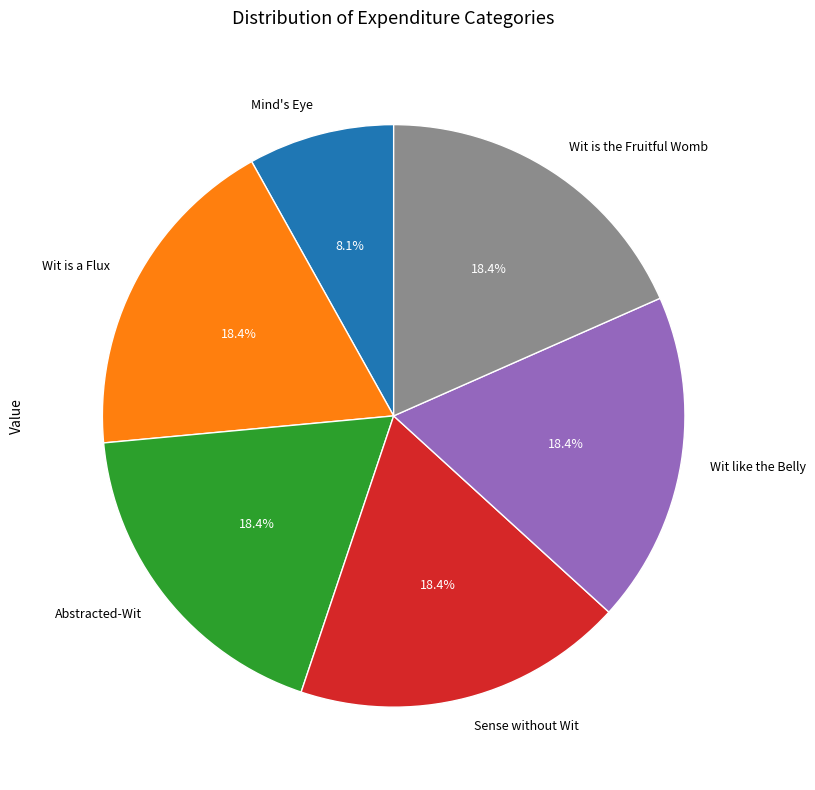

To the nearest percent, what percentage of the pie is Wit like the Belly?

18%